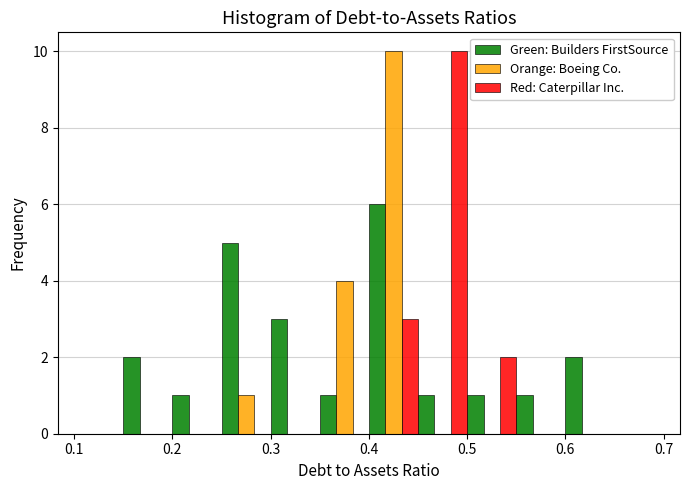

What is the height of the Green: Builders FirstSource bar covering 0.20 to 0.25 on the x-axis? The values are not printed on the chart, so give them approximately, as read against the axis.

1